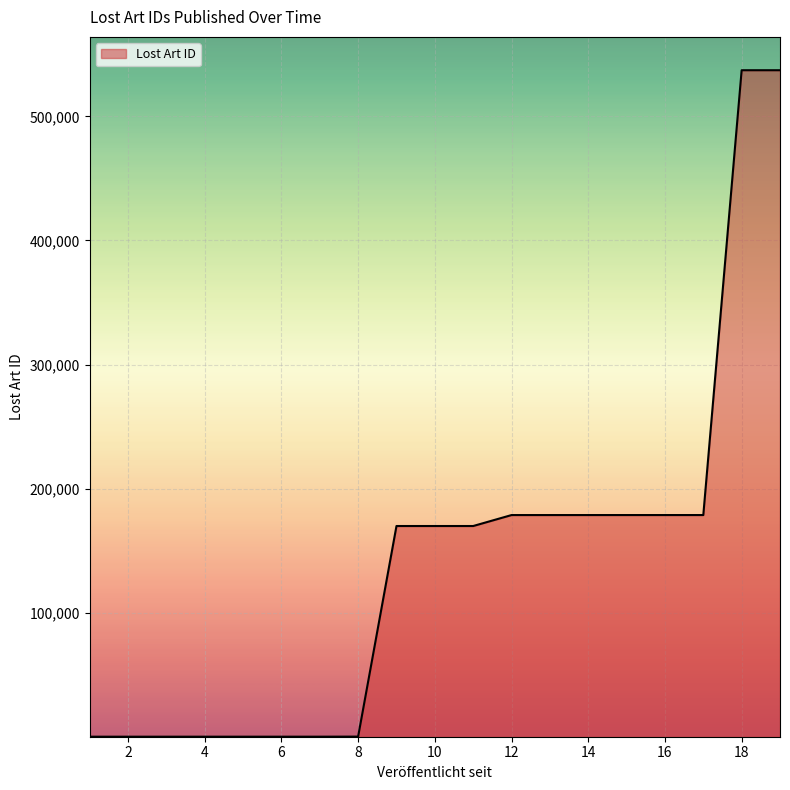

What is the difference between the maximum and minimum values?

536908